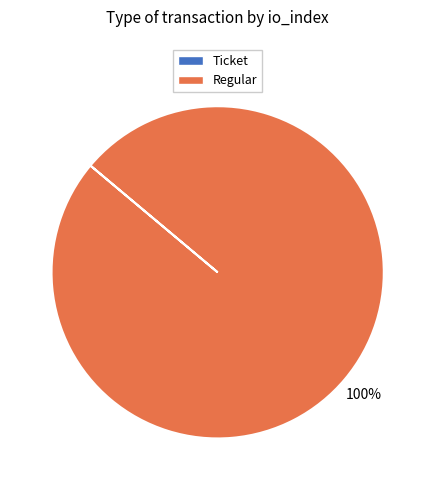

To the nearest percent, what is the difference between the largest and smallest slice percentages?

100%